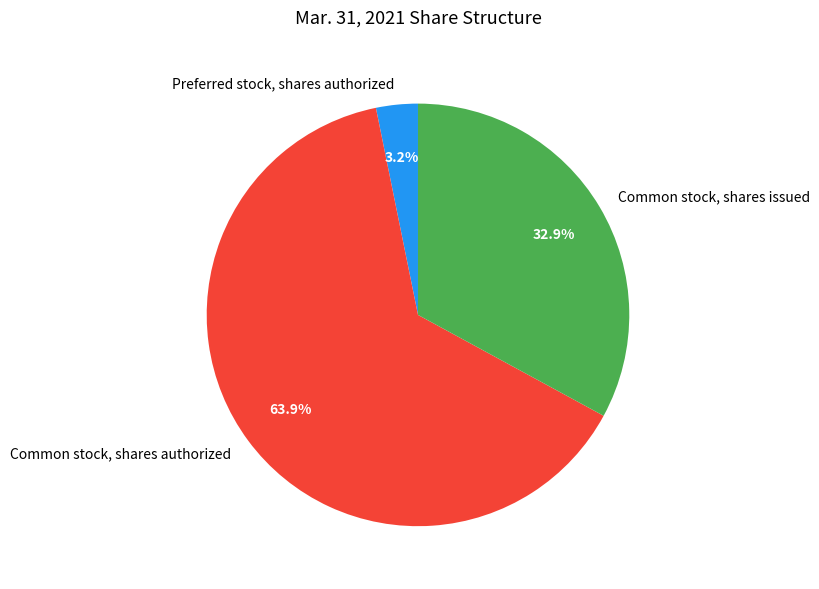

Approximately how many times larger is the value at Common stock, shares authorized compared to Preferred stock, shares authorized?

20.0